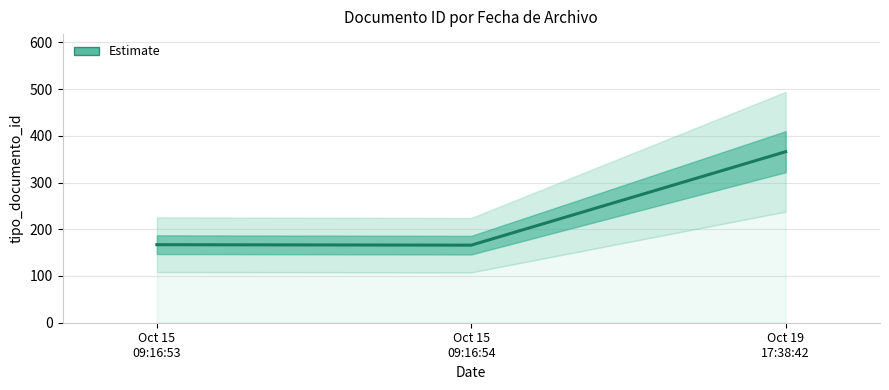

Reading left to right, transcribe all the data shown in this chart.

167	166	366